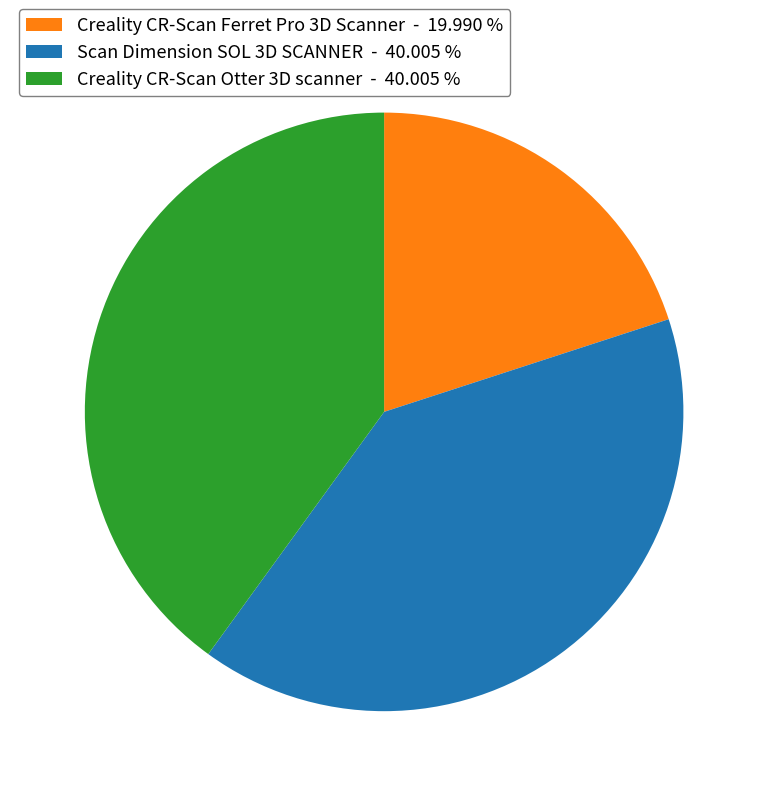

Do Creality CR-Scan Ferret Pro 3D Scanner - 19.990 % and Creality CR-Scan Otter 3D scanner - 40.005 % together represent more than half of the pie?

Yes